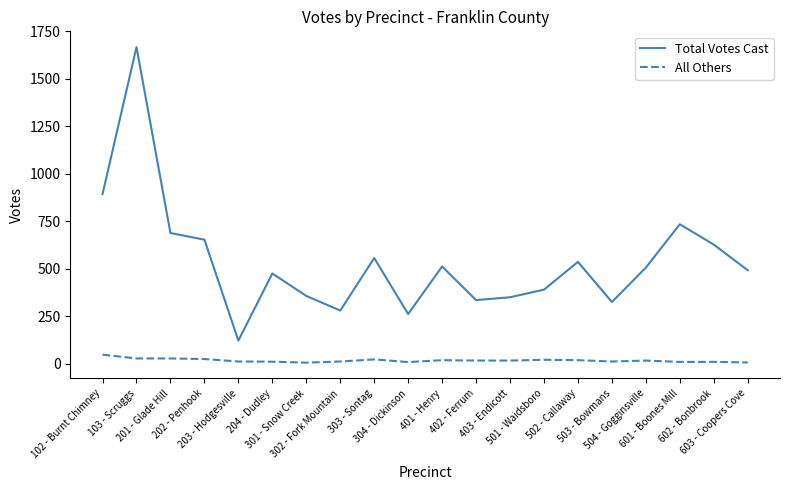

At how many categories does at least one series exceed 451?

12